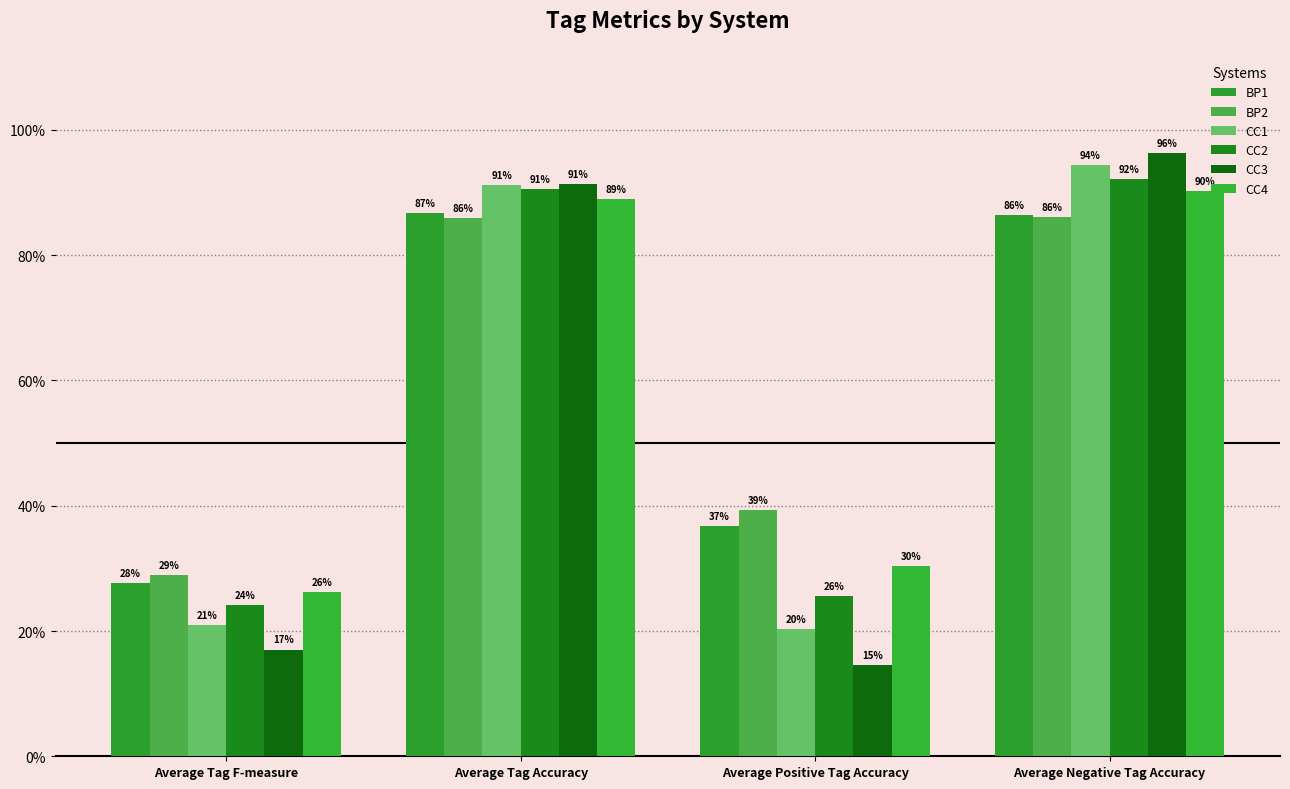

What value does the CC4 series have at Average Tag Accuracy?

0.9